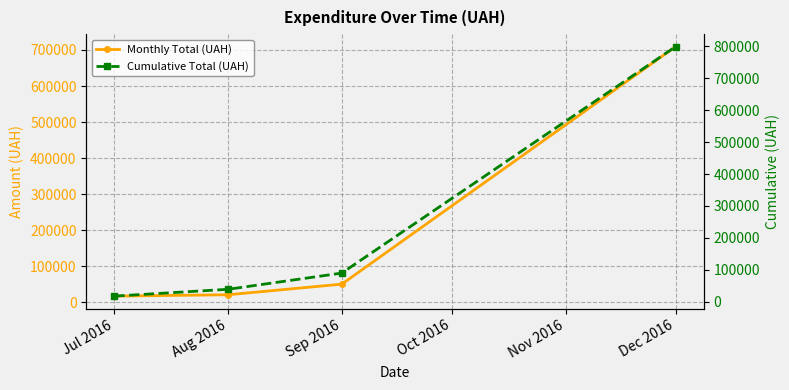

Does the chart display data point markers on the line(s)?

Yes